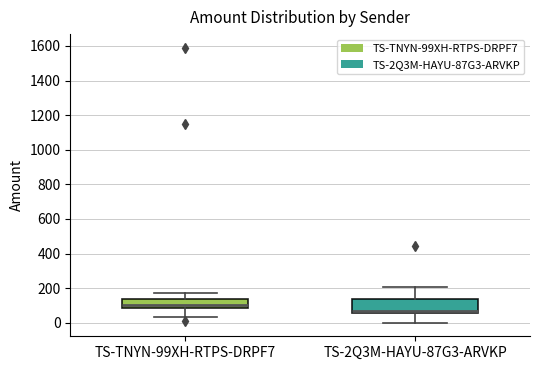

Reading left to right, transcribe this box plot: for each box, give where its median line is, the range the box spans, and where its two whiskers end, as read against the y-axis. The values are not printed on the chart, so give them approximately, as read against the axis.

TS-TNYN-99XH-RTPS-DRPF7: median 100, box 80 to 140, whiskers 40 to 180
TS-2Q3M-HAYU-87G3-ARVKP: median 80, box 60 to 140, whiskers 0 to 200